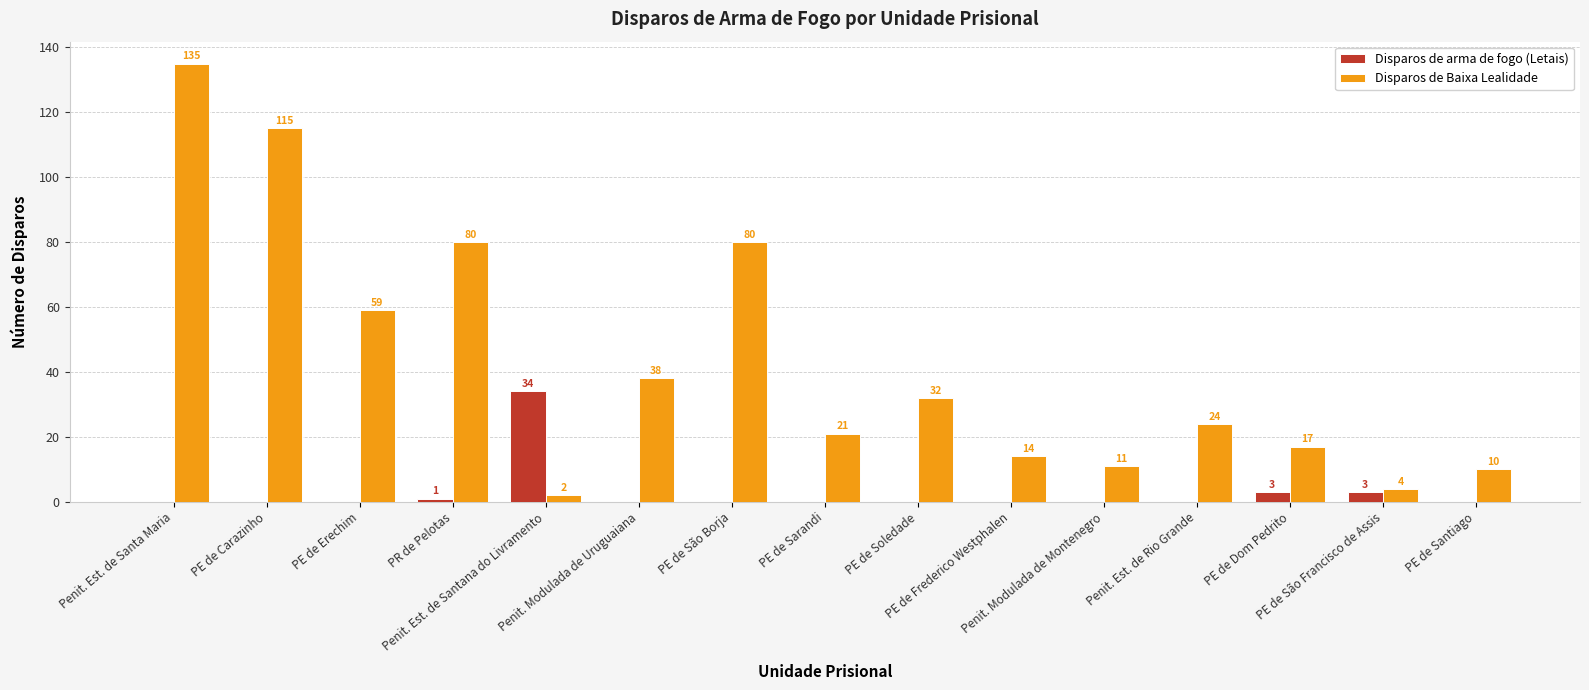

Which series has the largest range (max minus min)?

Disparos de Baixa Lealidade